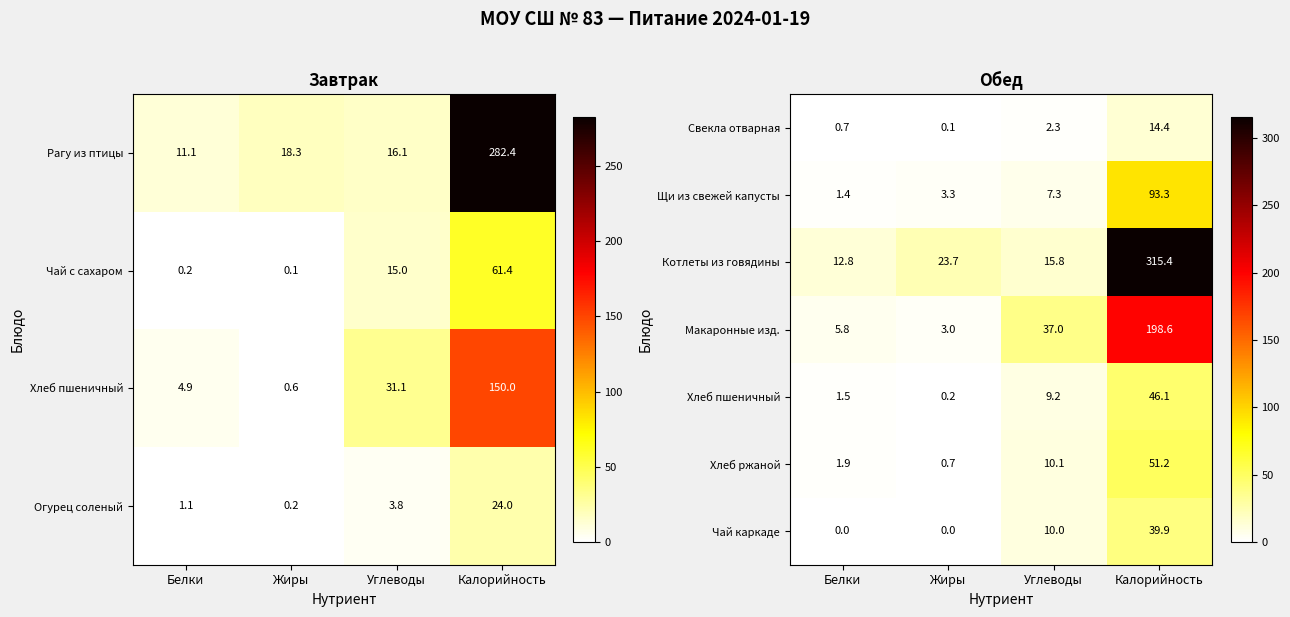

The Макаронные изд. series shows 19.1 at Углеводы. True or false?

False